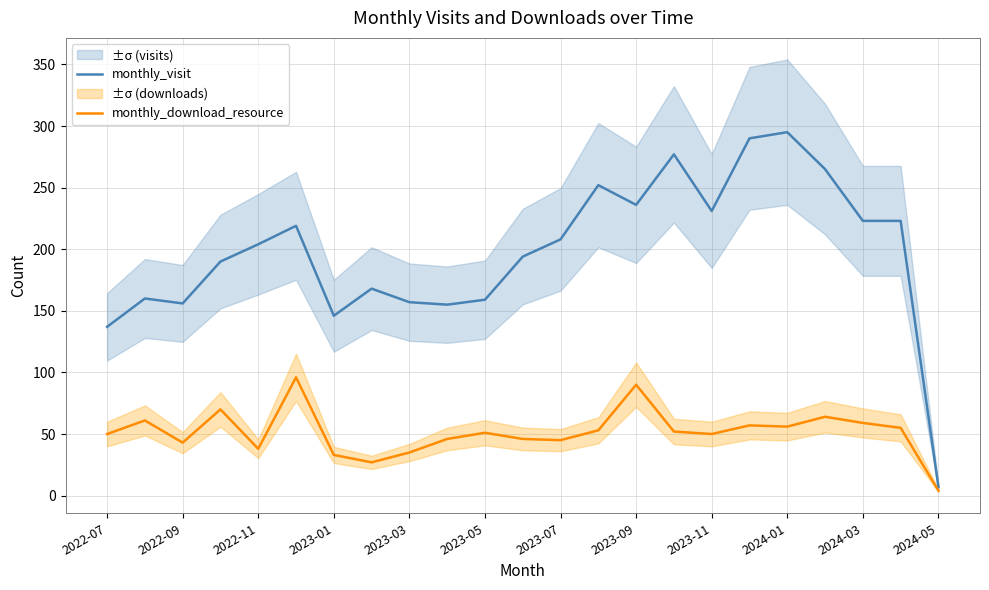

The value of monthly_visit at 2024-01 is 295. True or false?

True